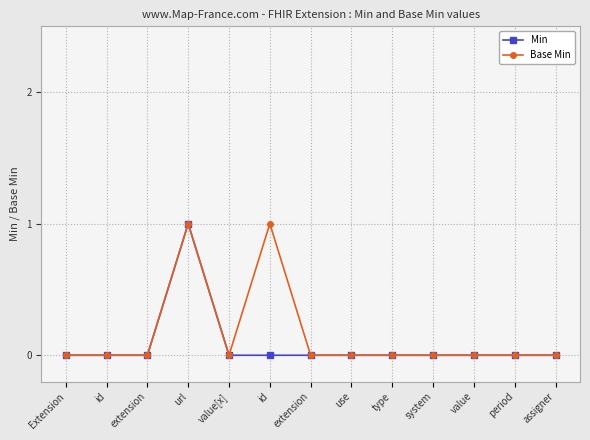

Which series changed the most between value[x] and use?

Min